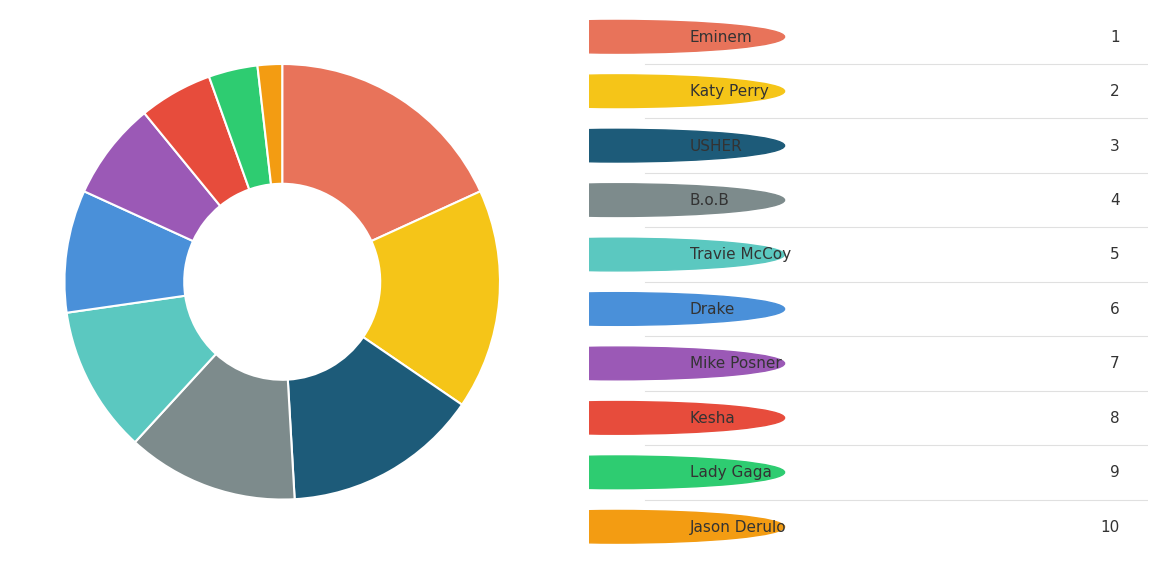

Is there any slice that represents more than half of the pie?

No